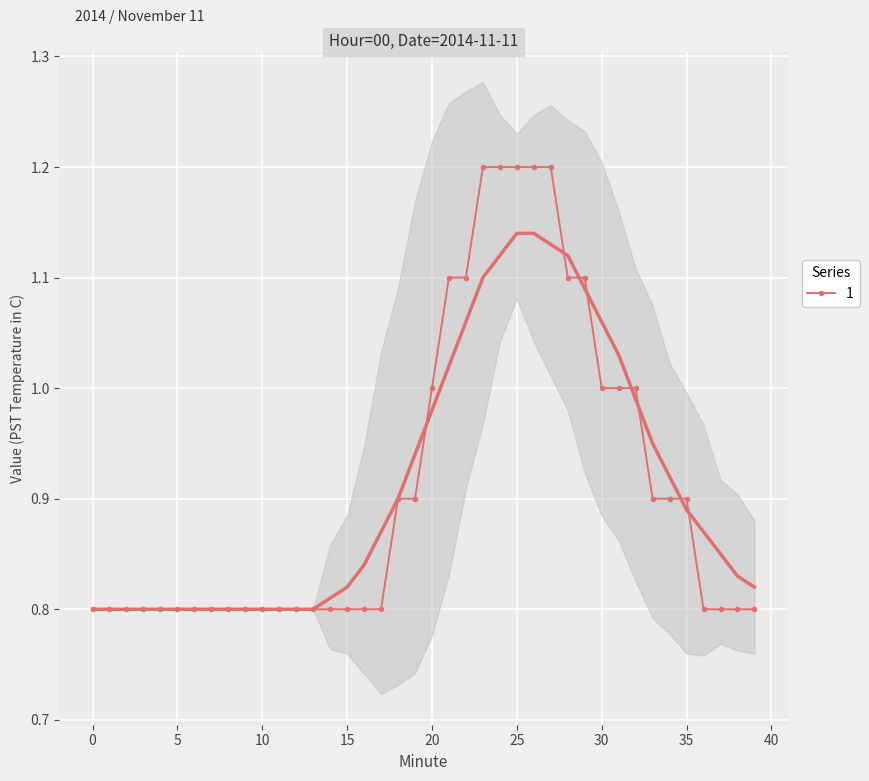

How many categories are shown in the chart?

40